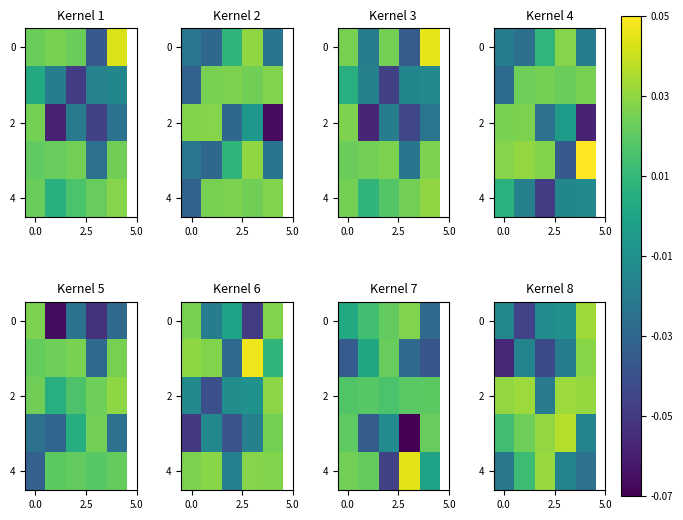

How many data points in 4 are less than 0?

3